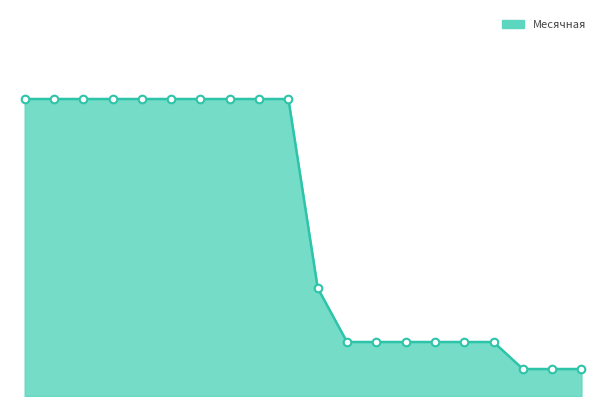

Does the chart have visible grid lines?

No